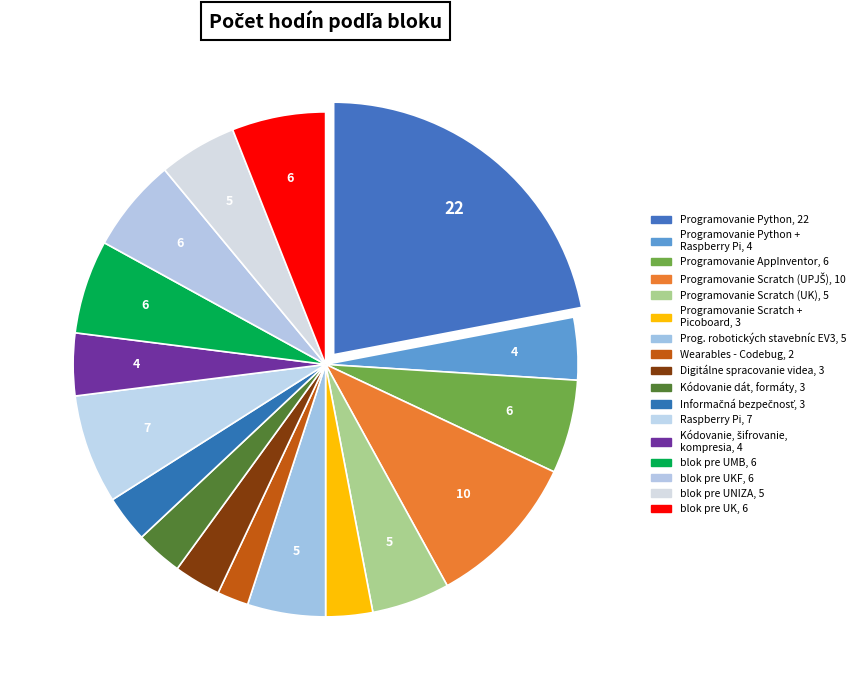

How many segments does this pie chart have?

17